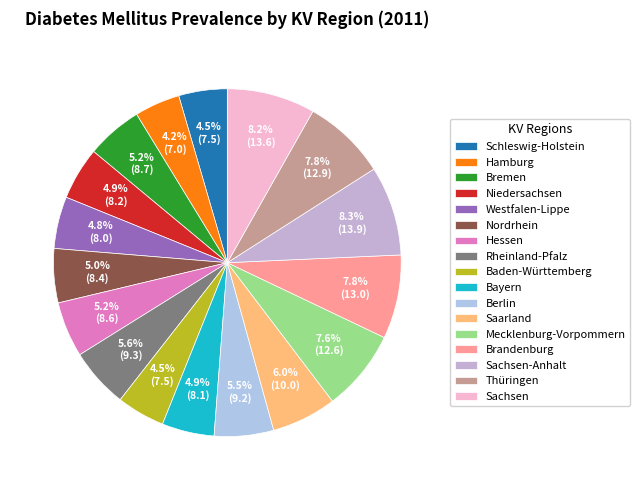

Is there a majority slice in this chart?

No